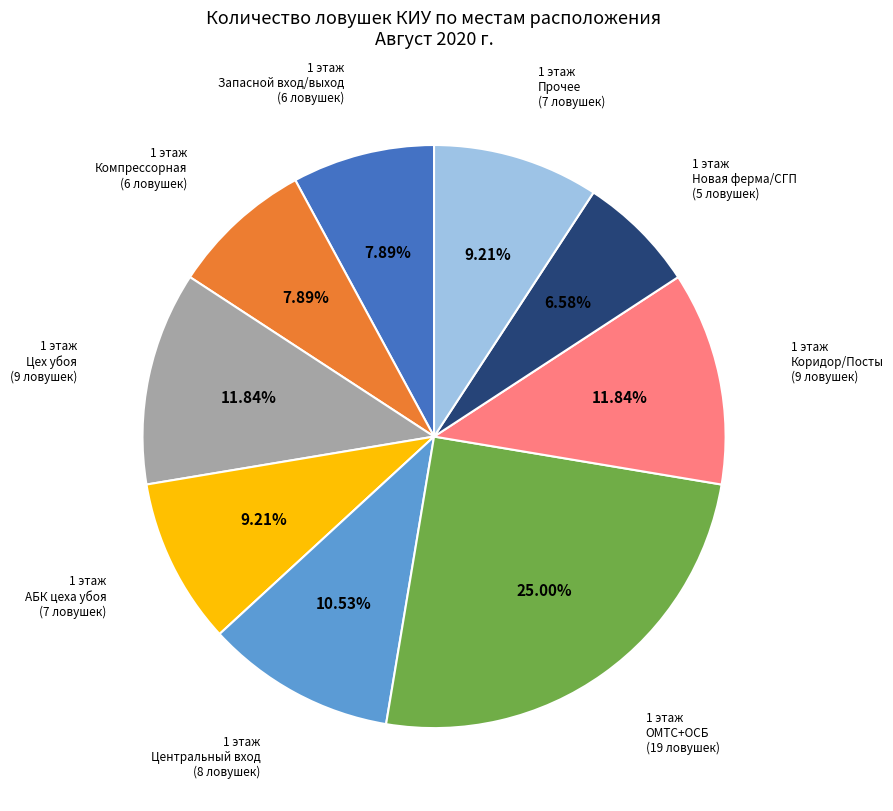

Is there any slice that represents more than half of the pie?

No